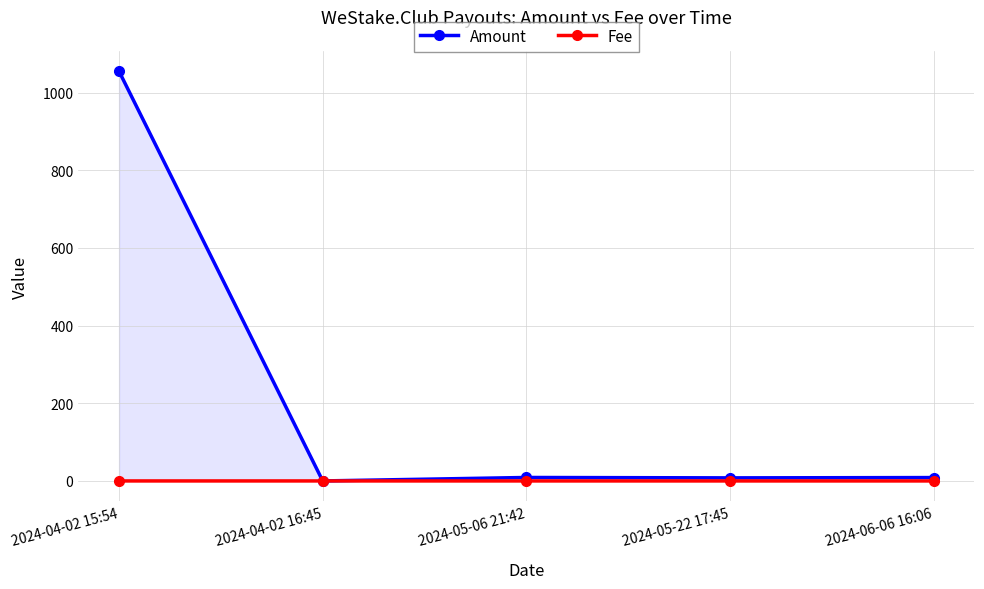

What are all the series names shown in the legend?

Amount, Fee